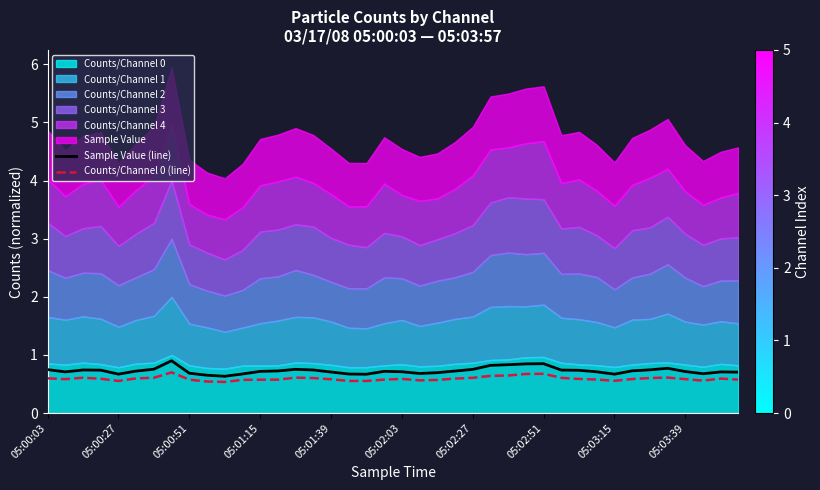

What is the highest value of the Sample Value (line) series?

0.9